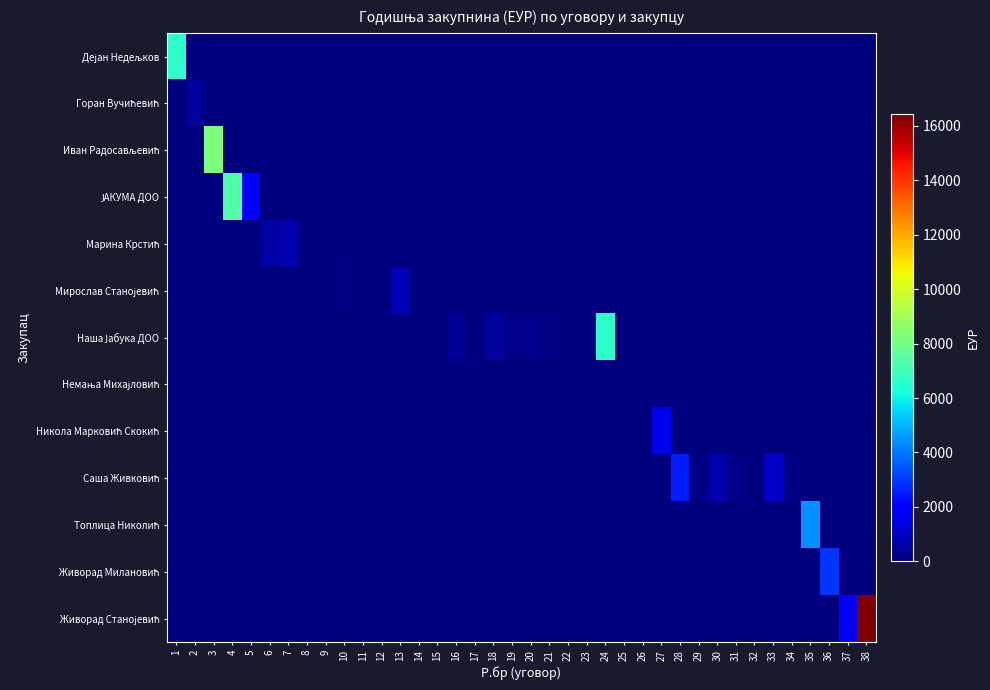

Which series has the widest spread of values?

Живорад Станојевић